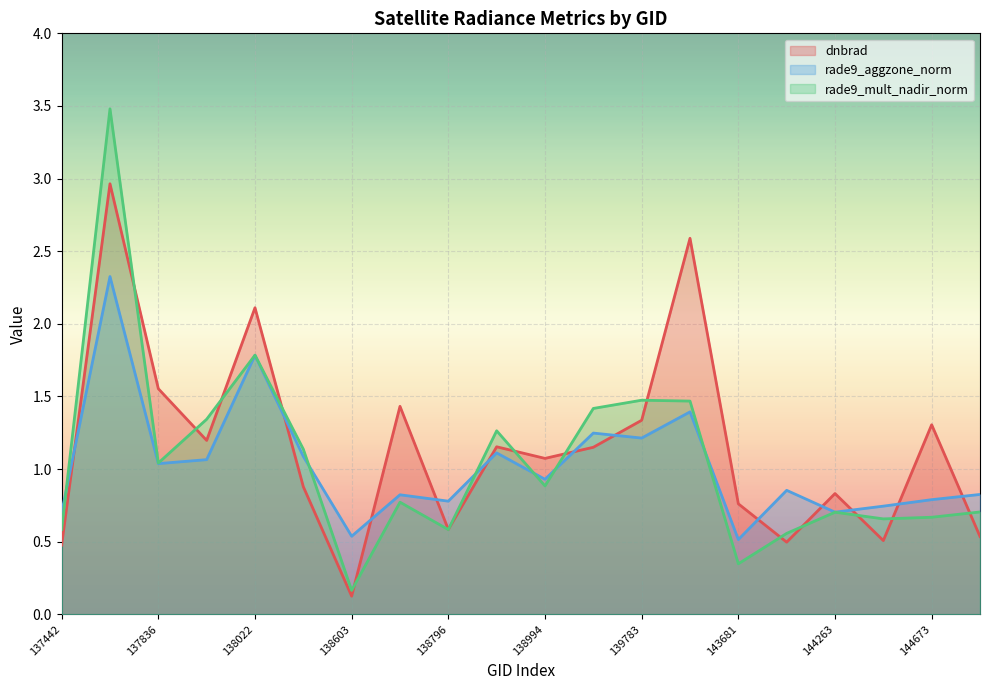

Reading left to right, list all the values displayed in this chart.

dnbrad: 0.5	3.0	1.6	1.2	2.1	0.9	0.1	1.4	0.6	1.2	1.1	1.2	1.3	2.6	0.8	0.5	0.8	0.5	1.3	0.5
rade9_aggzone_norm: 0.7	2.3	1.0	1.1	1.8	1.1	0.5	0.8	0.8	1.1	0.9	1.2	1.2	1.4	0.5	0.9	0.7	0.7	0.8	0.8
rade9_mult_nadir_norm: 0.6	3.5	1.0	1.3	1.8	1.1	0.2	0.8	0.6	1.3	0.9	1.4	1.5	1.5	0.3	0.6	0.7	0.7	0.7	0.7